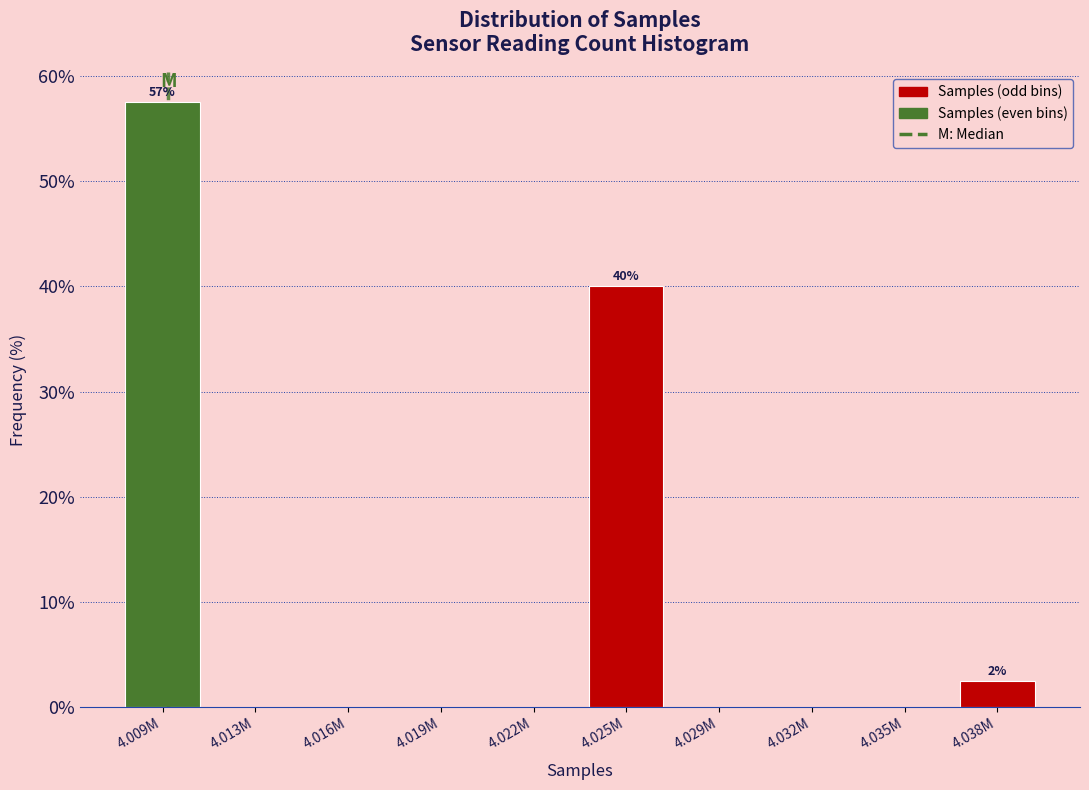

Reading right to left, list all the values displayed in this chart.

4.038M=2.5	4.035M=0.0	4.032M=0.0	4.029M=0.0	4.025M=40.0	4.022M=0.0	4.019M=0.0	4.016M=0.0	4.013M=0.0	4.009M=57.5